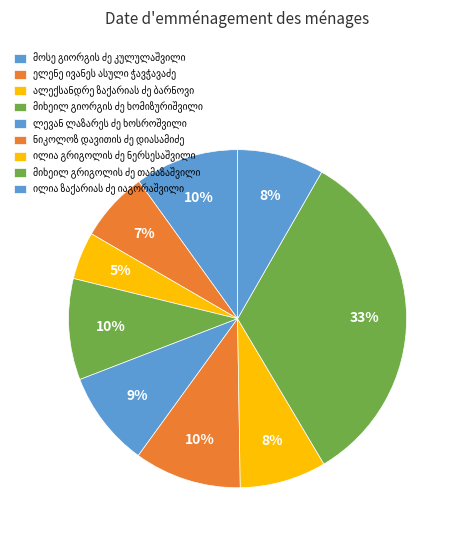

True or false: მოსე გიორგის ძე კულულაშვილი accounts for 21% of the total.

False